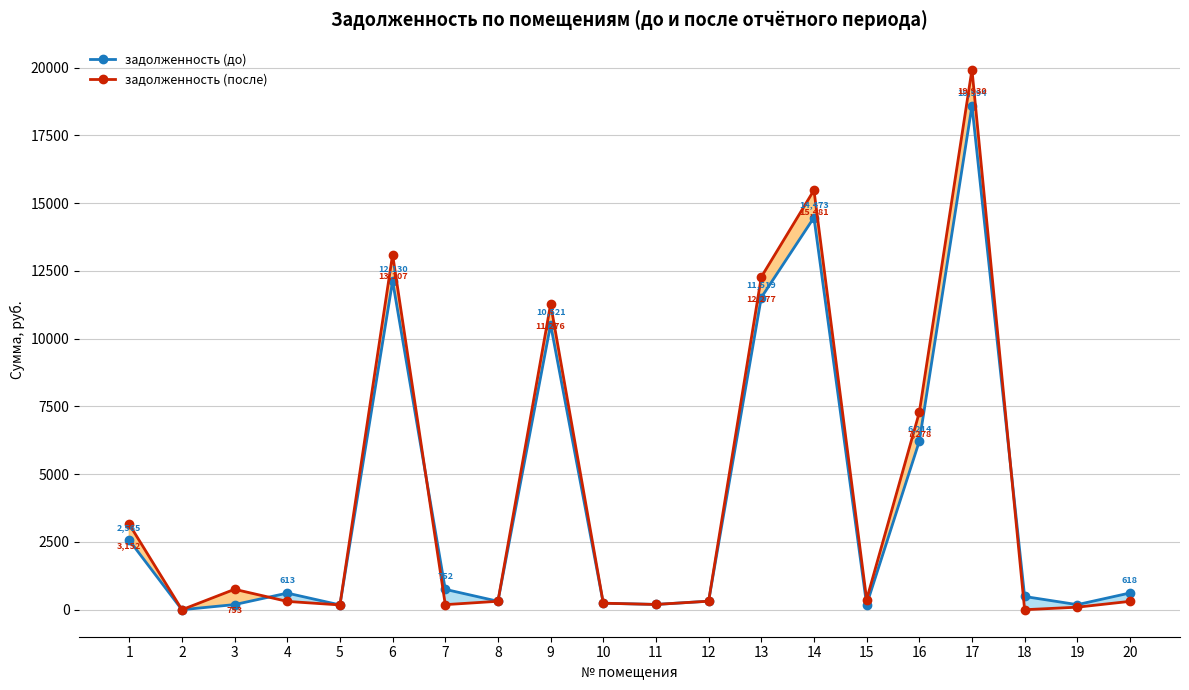

After their last crossing, which series has the higher values: задолженность (до) or задолженность (после)?

задолженность (до)